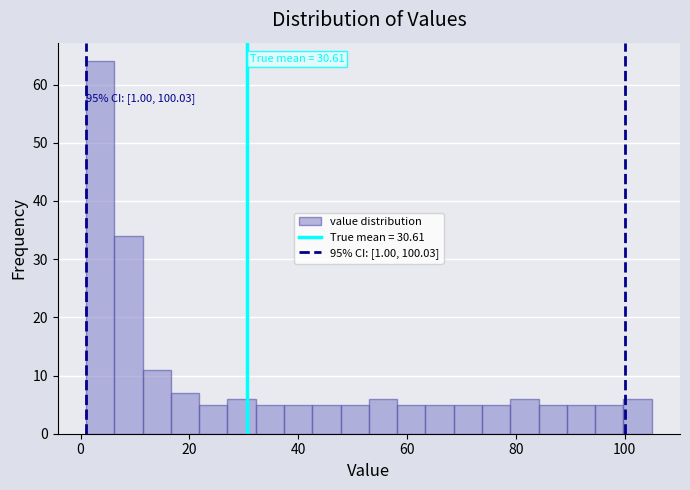

Read against the x-axis, roughly where is the centre of the tallest bar?

4